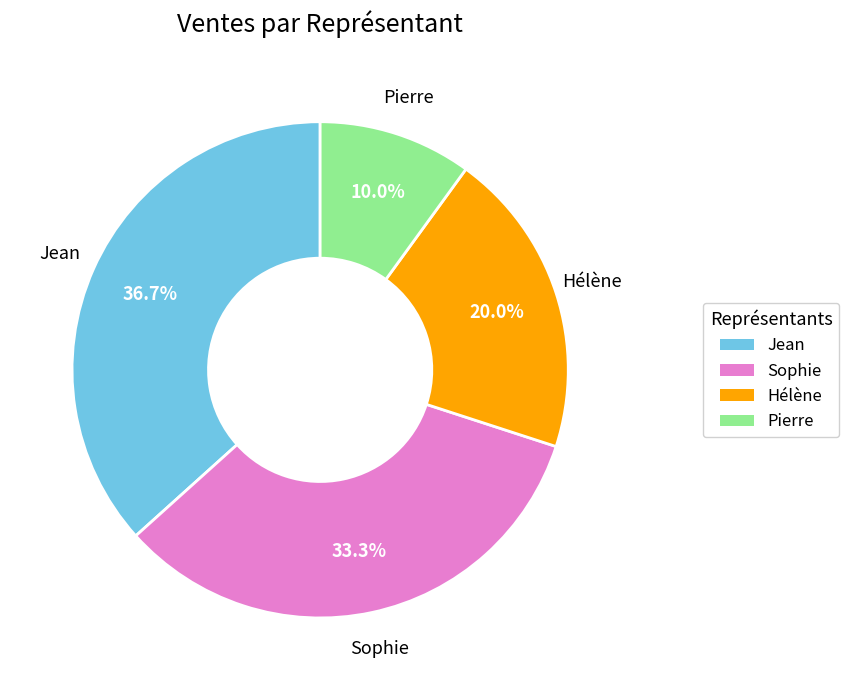

To the nearest percent, what is the combined percentage of Sophie and Hélène?

53%